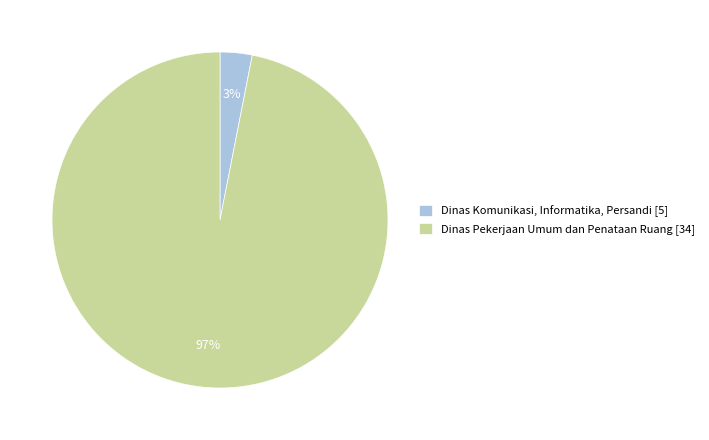

Rank the categories by value from highest to lowest.

Dinas Pekerjaan Umum dan Penataan Ruang [34], Dinas Komunikasi, Informatika, Persandi [5]